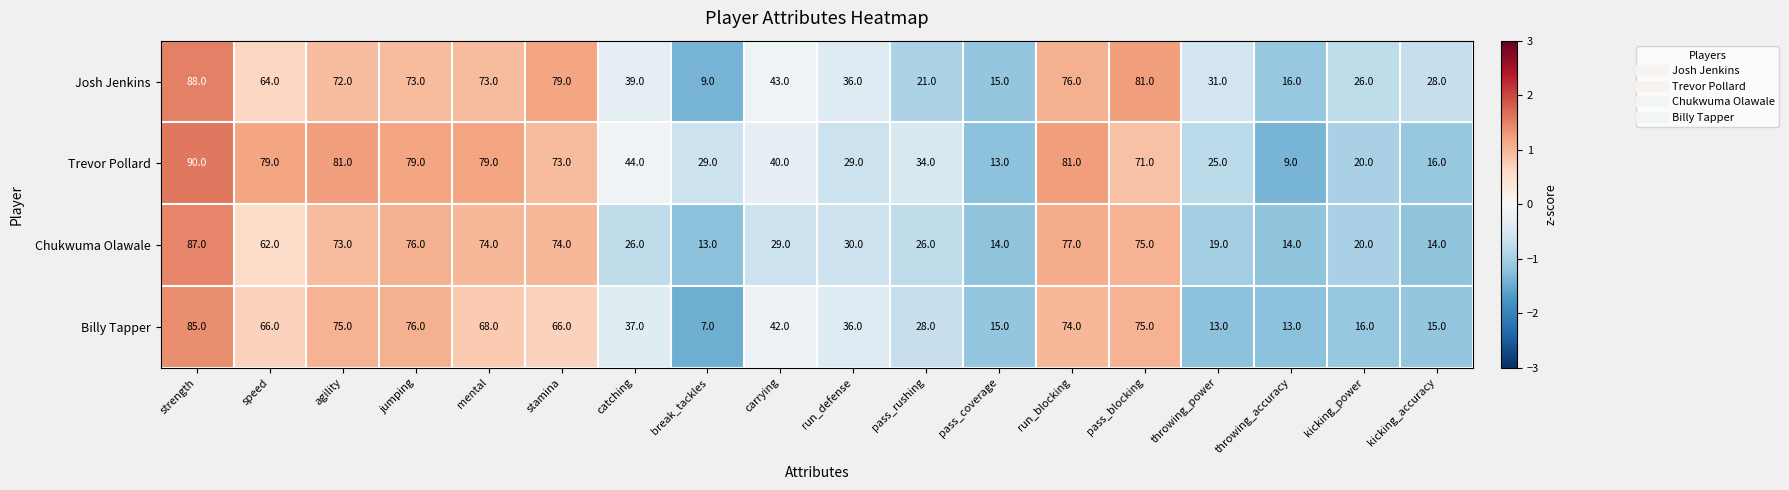

What value does the Trevor Pollard series have at mental, to the nearest 5?

80